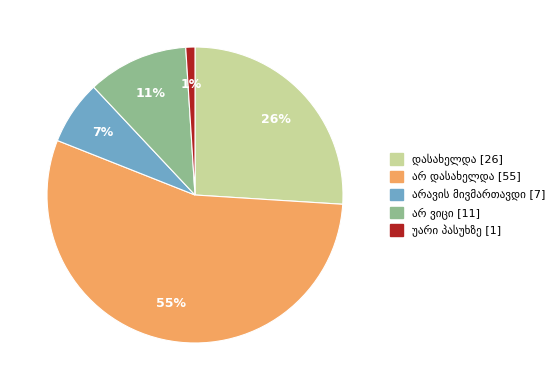

Is there a majority slice in this chart?

Yes